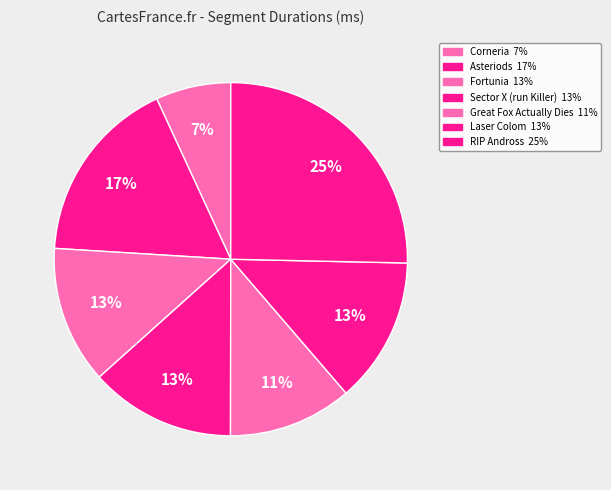

To the nearest percent, what is the combined percentage of Laser Colom and Corneria?

20%